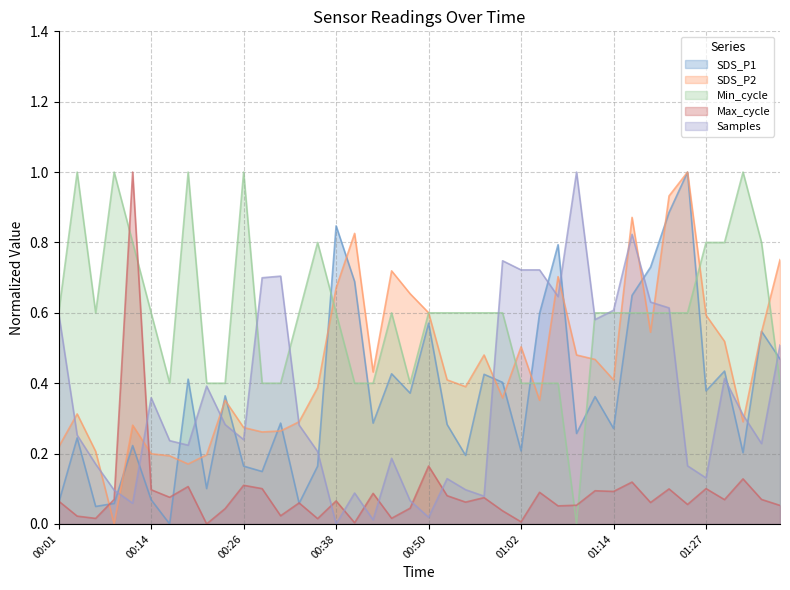

Rank the categories by SDS_P1 value from highest to lowest.

01:24, 01:22, 00:38, 01:07, 01:19, 00:40, 01:17, 01:05, 00:50, 01:34, 01:36, 01:29, 00:45, 00:57, 00:18, 01:00, 01:27, 00:48, 00:23, 01:12, 00:31, 00:43, 00:52, 01:14, 01:09, 00:04, 00:11, 01:02, 01:31, 00:55, 00:26, 00:35, 00:28, 00:21, 00:14, 00:01, 00:09, 00:33, 00:06, 00:16